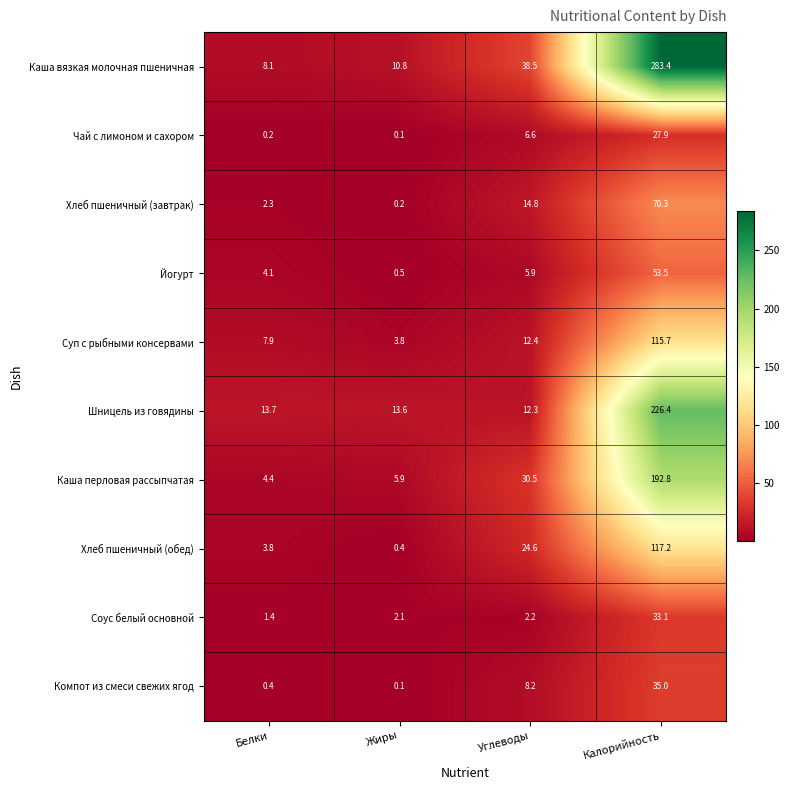

What is the total value across all series at Белки?

46.3